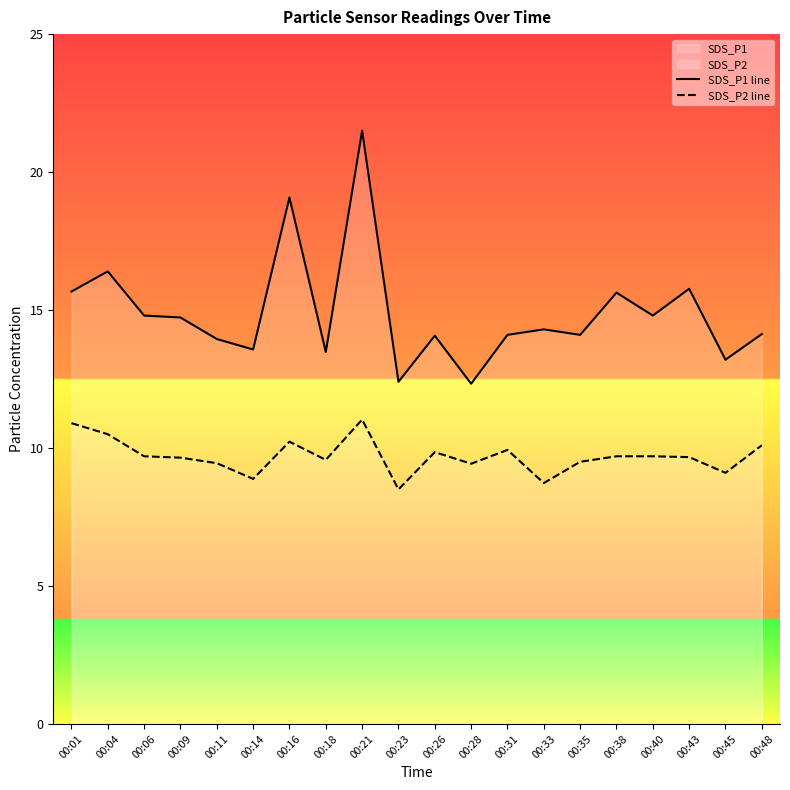

List the labels in order of SDS_P2 line value, largest first.

00:21, 00:01, 00:04, 00:16, 00:48, 00:31, 00:26, 00:06, 00:38, 00:40, 00:43, 00:09, 00:18, 00:35, 00:11, 00:28, 00:45, 00:14, 00:33, 00:23